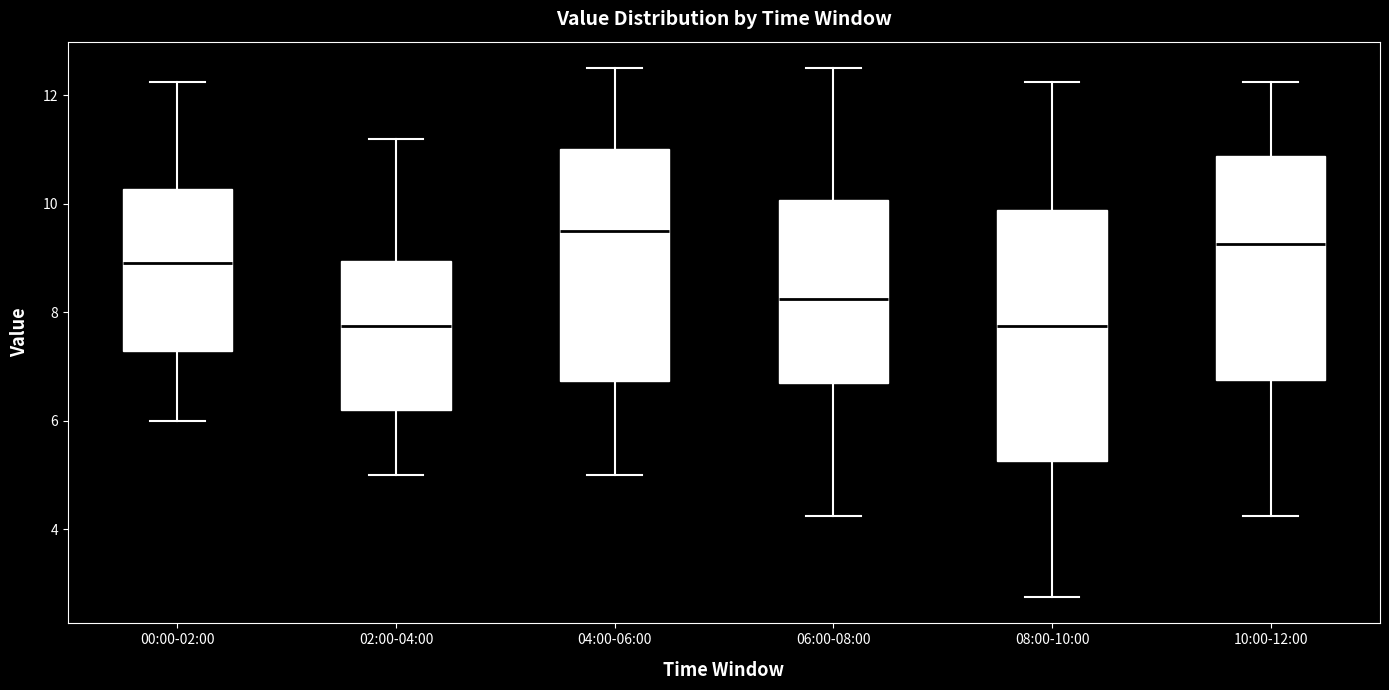

Comparing the boxes themselves (not the whiskers), which one is the tallest?

08:00-10:00